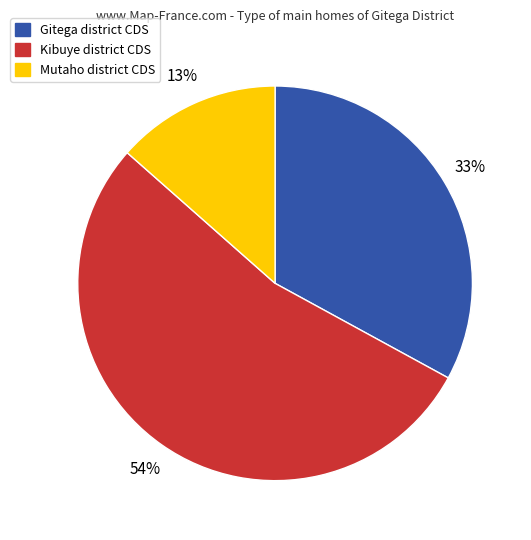

Does any single category account for the majority?

Yes